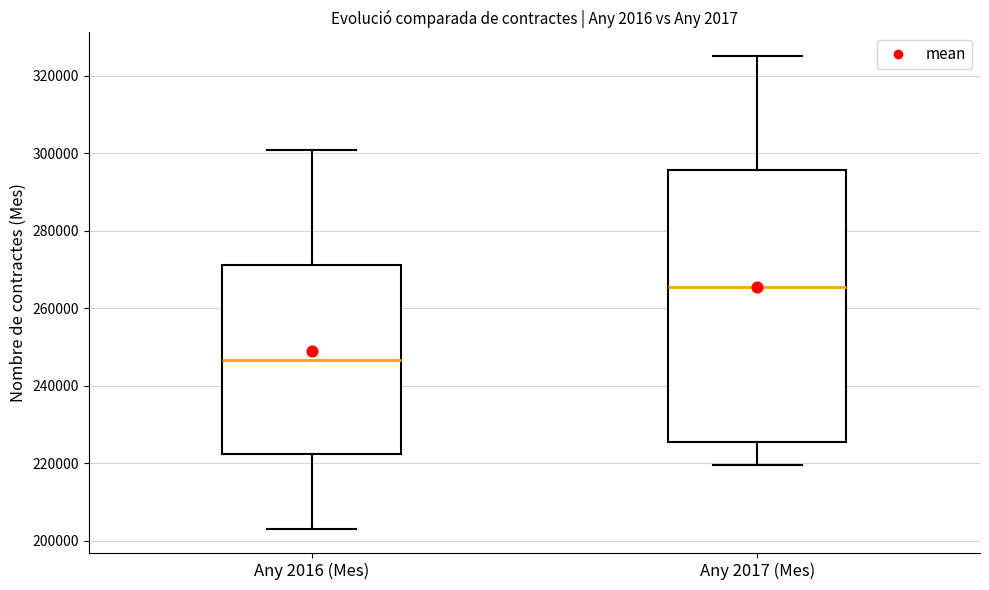

Where does the upper whisker of the box for Any 2017 (Mes) end on the y-axis? The values are not printed on the chart, so give them approximately, as read against the axis.

326000